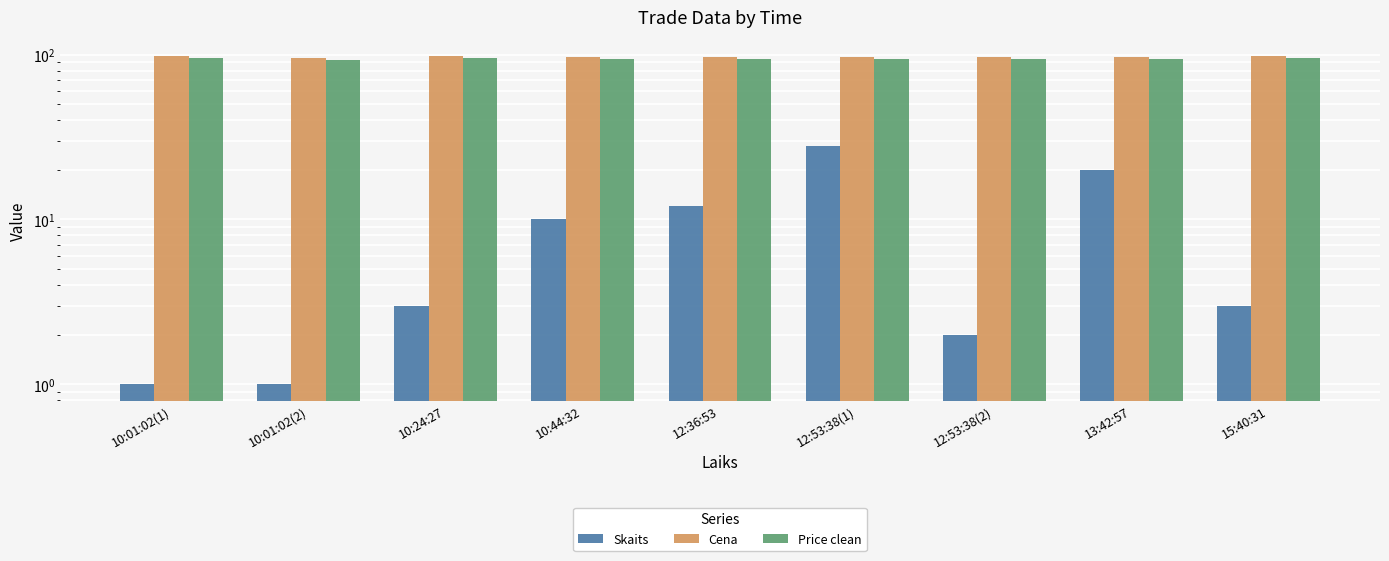

What is the difference between the maximum and second lowest values in the Skaits series?

27.0